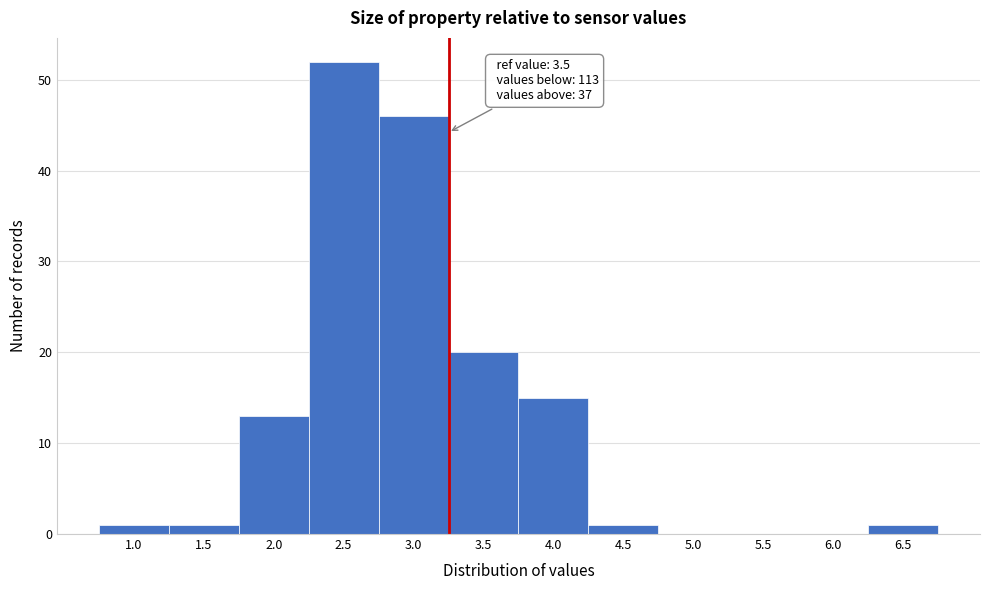

Reading left to right, list all the values displayed in this chart.

1.0=1	1.5=1	2.0=13	2.5=52	3.0=46	3.5=20	4.0=15	4.5=1	5.0=0	5.5=0	6.0=0	6.5=1